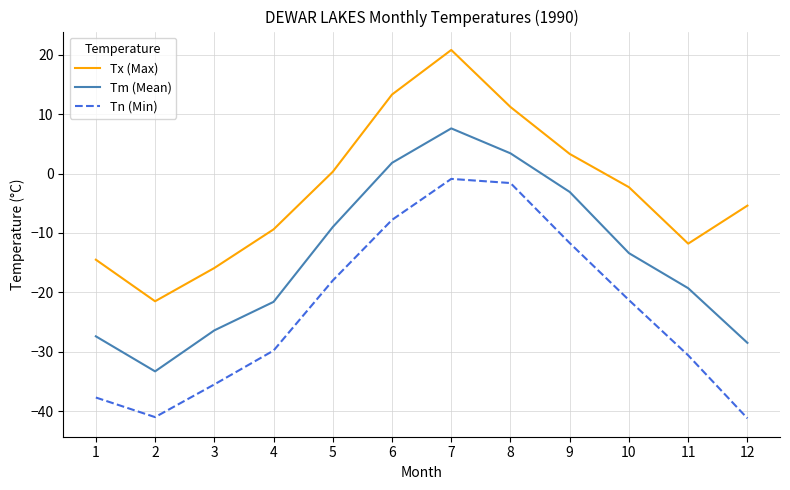

Does the chart display data point markers on the line(s)?

No